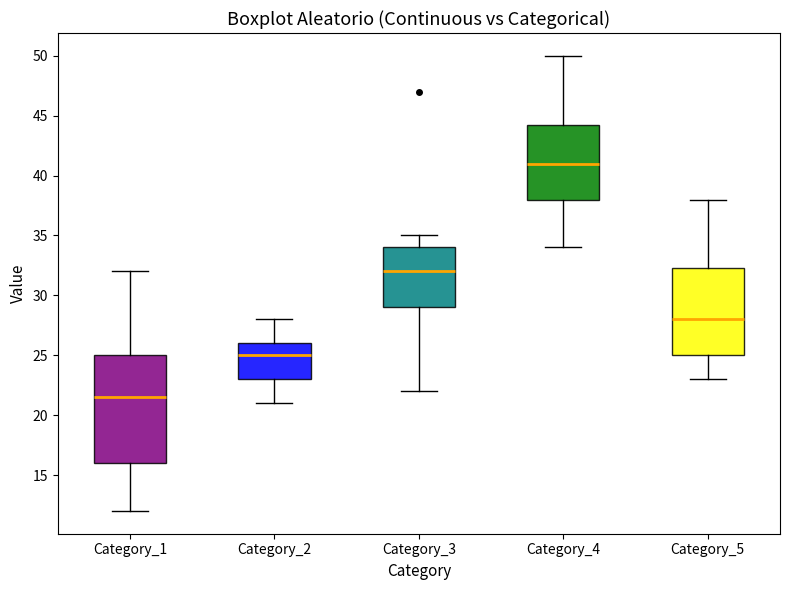

Which box has the highest median line?

Category_4